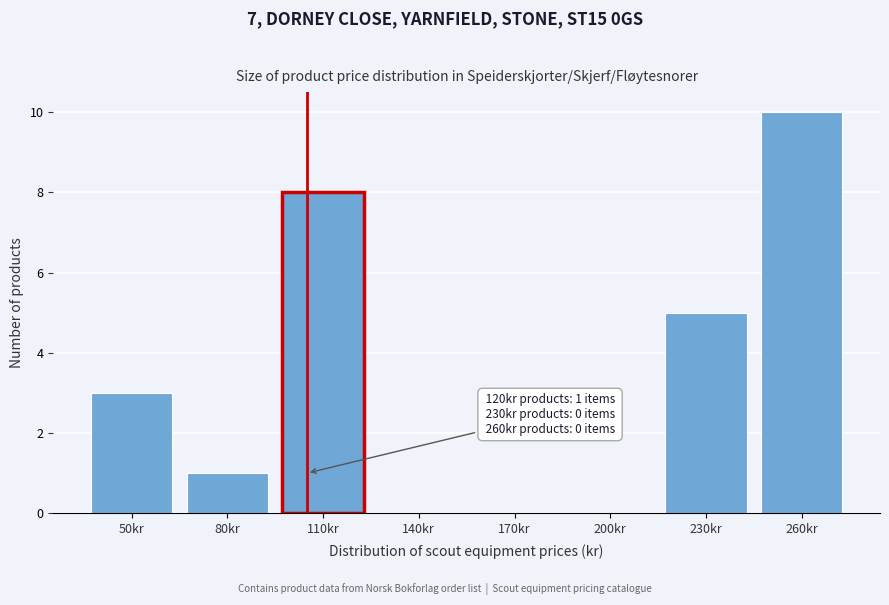

Reading right to left, transcribe all the data shown in this chart.

260kr=10	230kr=5	200kr=0	170kr=0	140kr=0	110kr=8	80kr=1	50kr=3